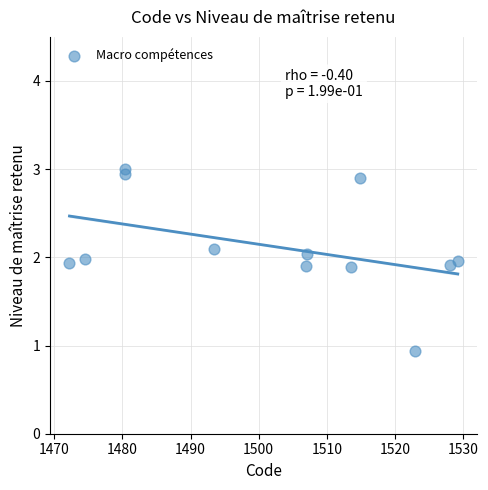

What is the range of Y values (max minus min)?

2.1